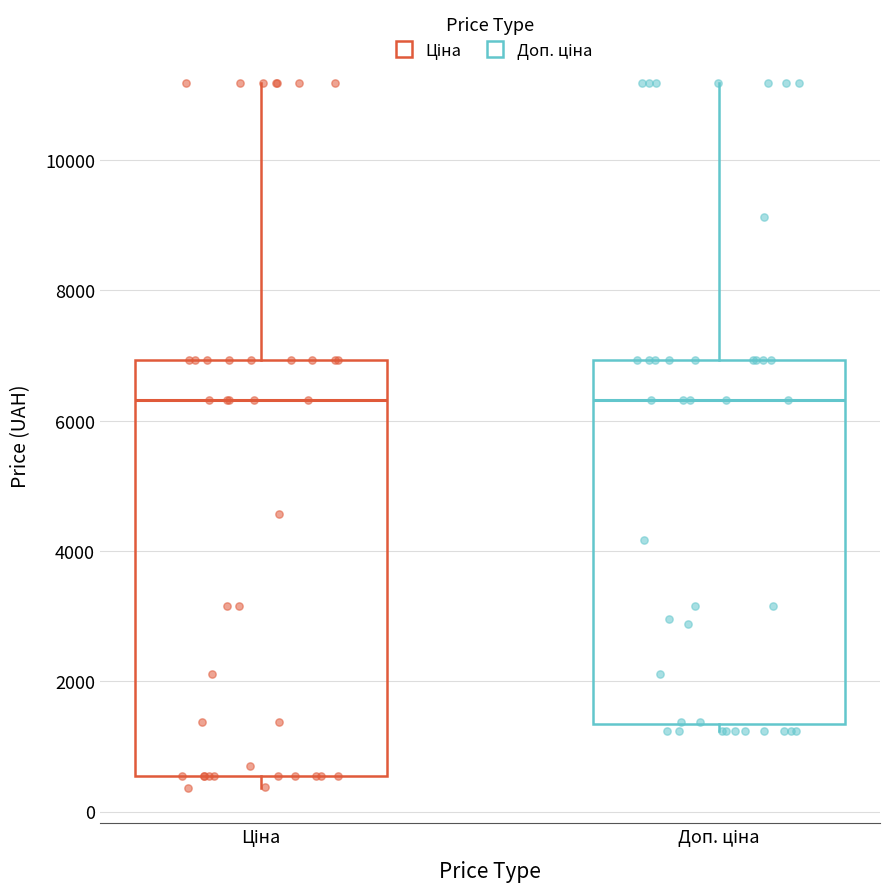

Reading left to right, read every box against the y-axis: the position of its median line, the range the box covers, and the ends of its whiskers. The values are not printed on the chart, so give them approximately, as read against the axis.

Ціна: median 6400, box 600 to 7000, whiskers 400 to 11200
Доп. ціна: median 6400, box 1400 to 7000, whiskers 1200 to 11200